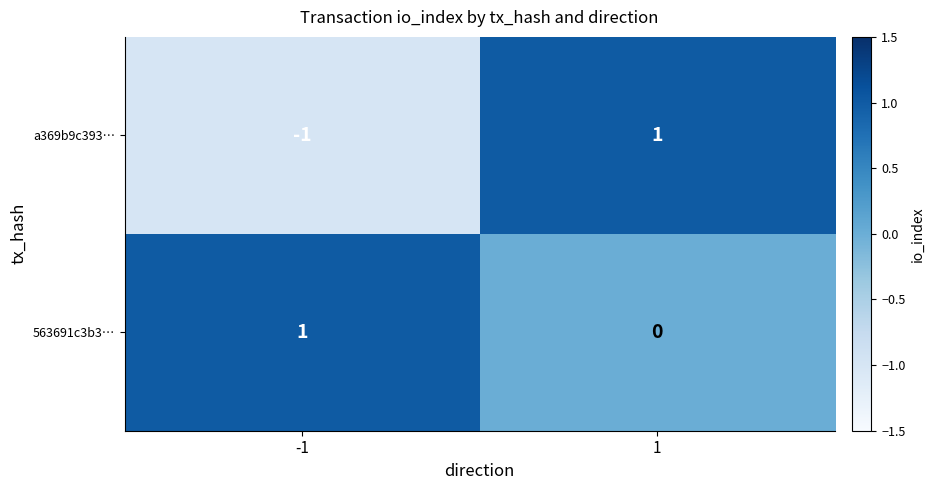

At which category is the sum across all series the highest?

1